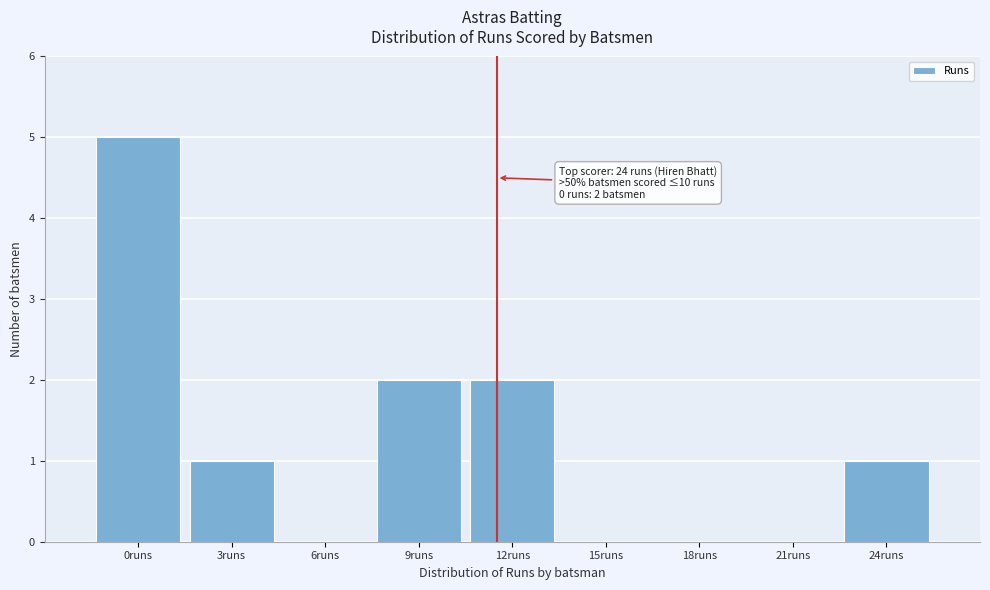

Reading left to right, extract all data points from this chart.

0runs=5	3runs=1	6runs=0	9runs=2	12runs=2	15runs=0	18runs=0	21runs=0	24runs=1